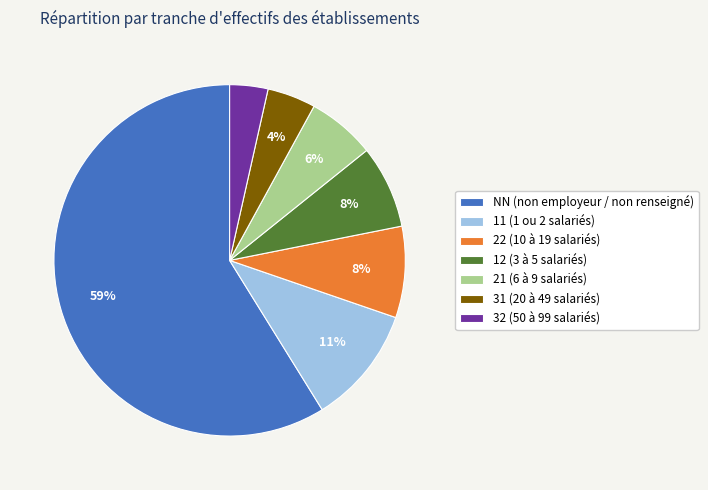

True or false: NN accounts for 49% of the total.

False